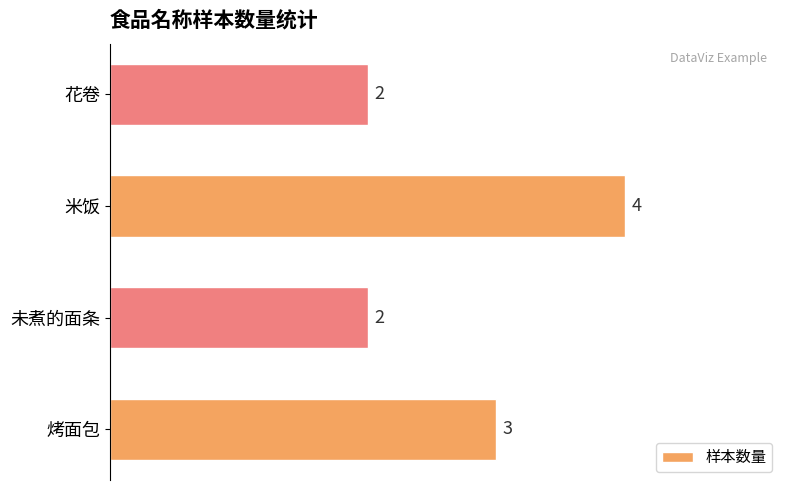

The value at 花卷 is 0. True or false?

False